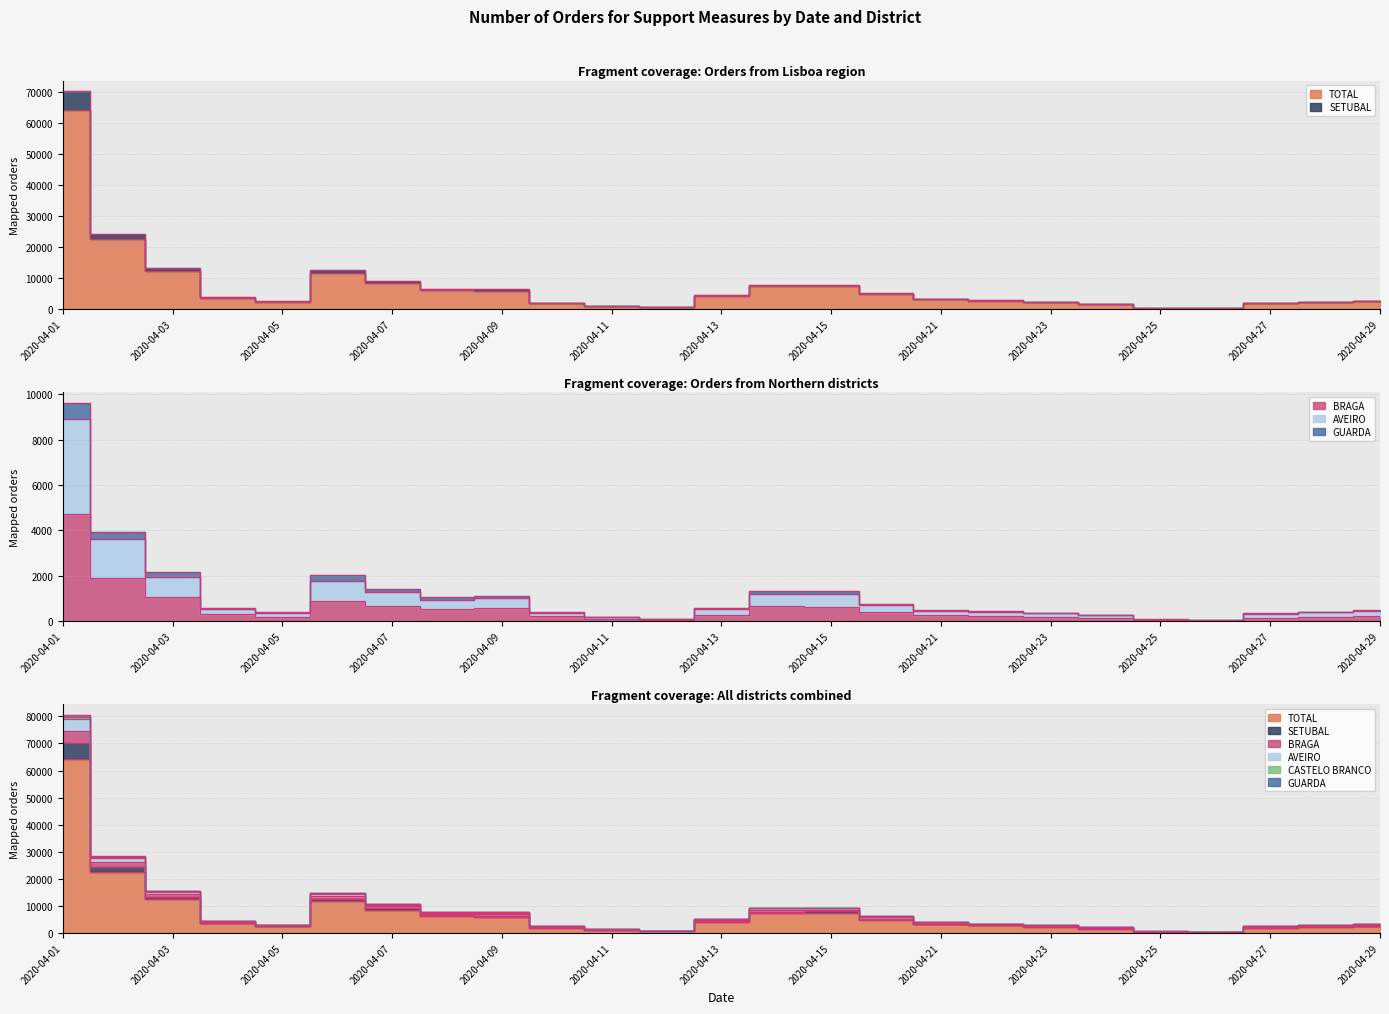

Between 2020-04-25 and 2020-04-24, which is larger?

2020-04-24